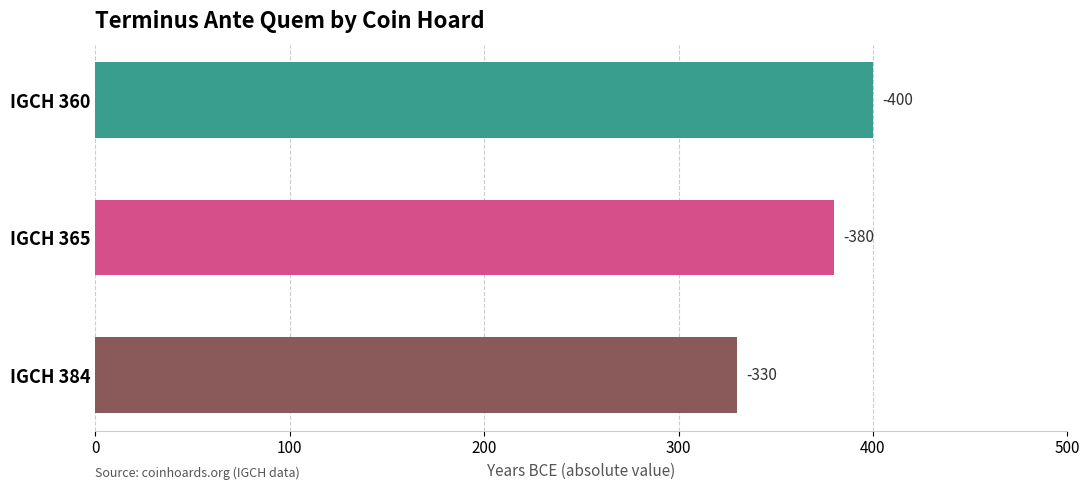

What is the difference between the maximum and second lowest values?

20